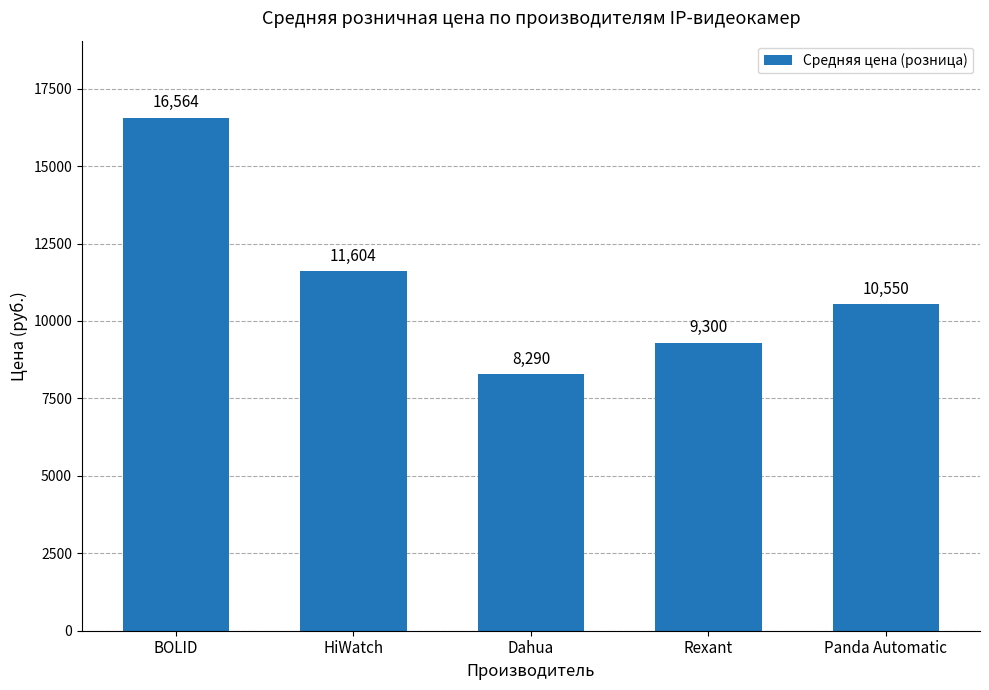

What is the label of the 5th bar from the right?

BOLID